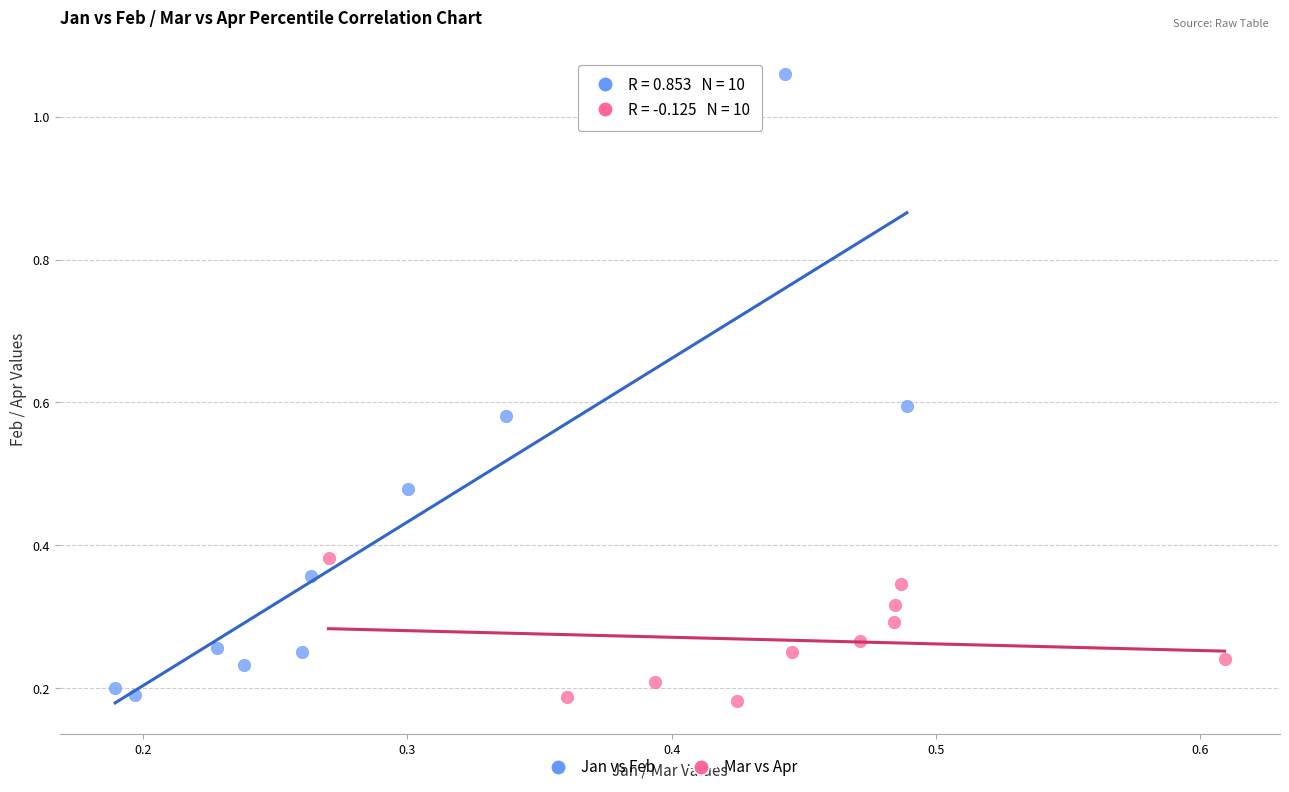

Which series contains the lowest Y value?

Mar vs Apr